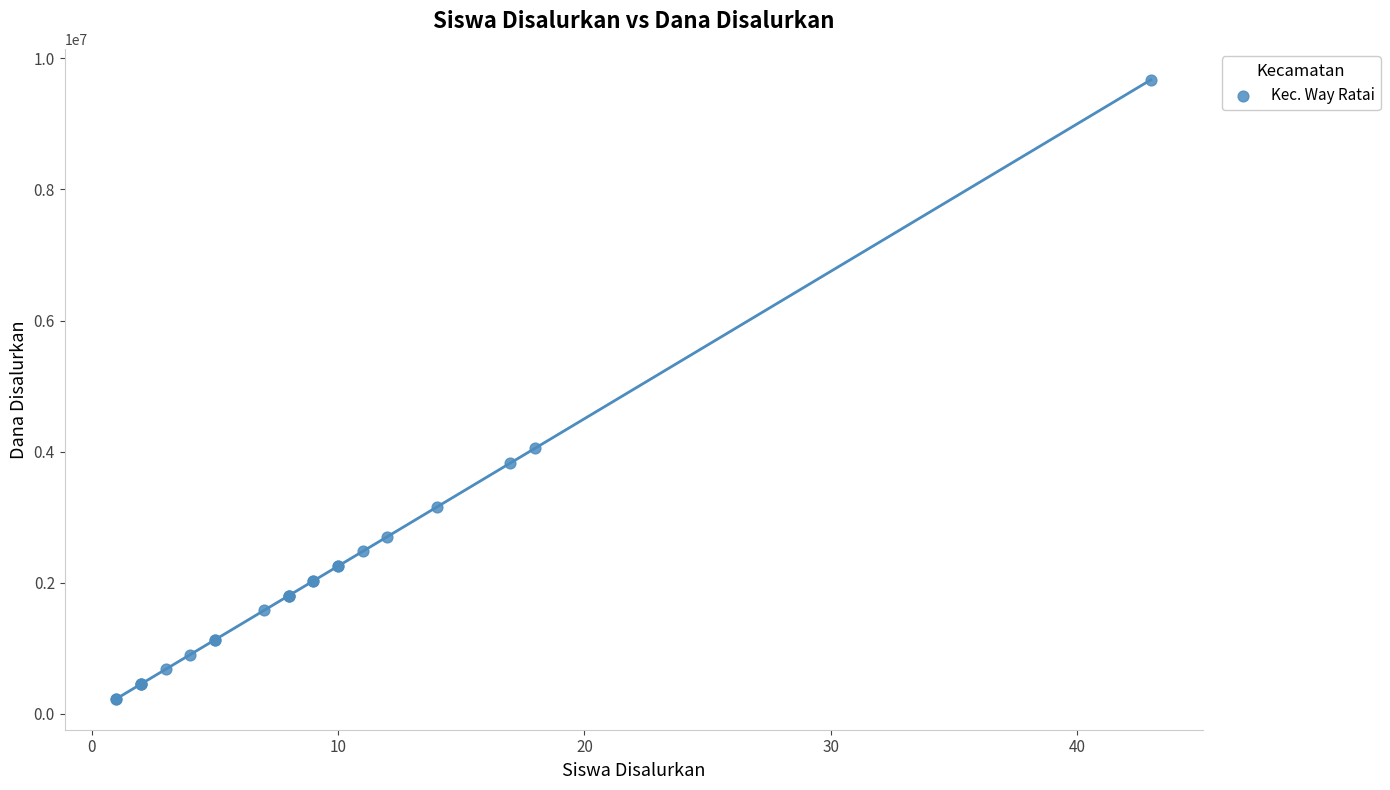

What Y value in the scatter plot is closest to 4950000?

4050000